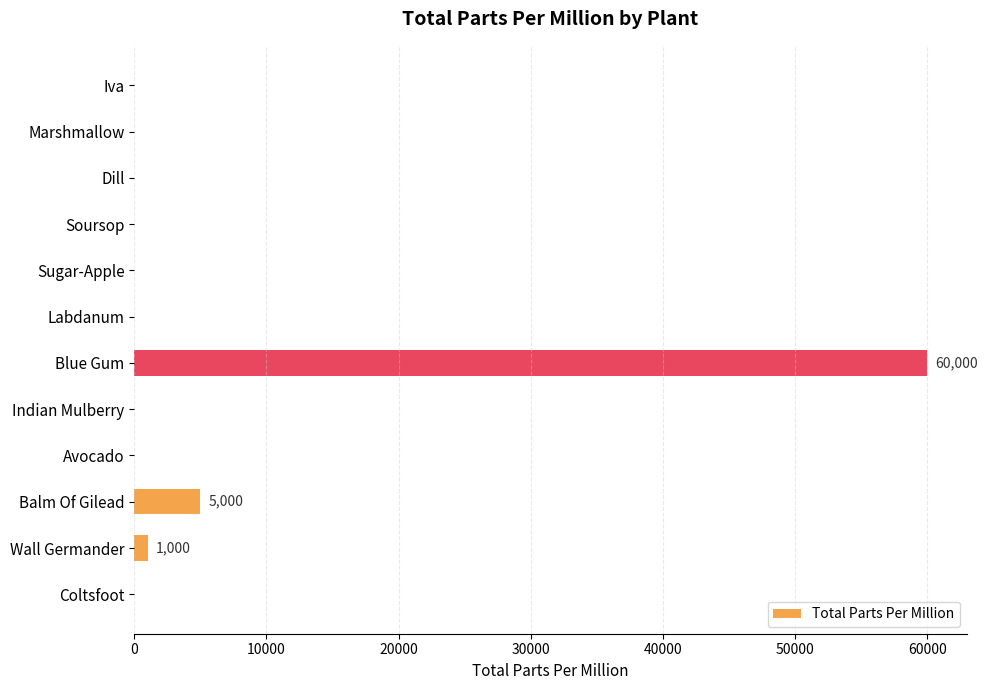

What is the sum of all values?

66000